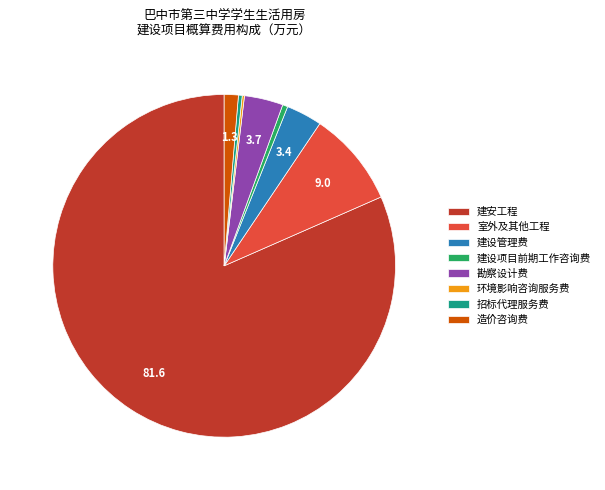

Approximately how many times larger is the value at 建设管理费 compared to 勘察设计费?

0.9